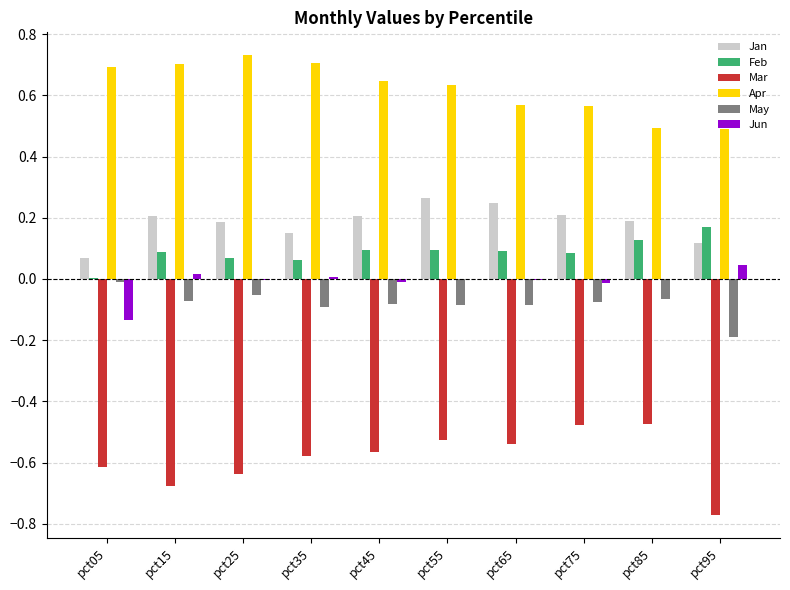

Is the value of Mar at pct75 greater than the value of Apr at pct15?

No